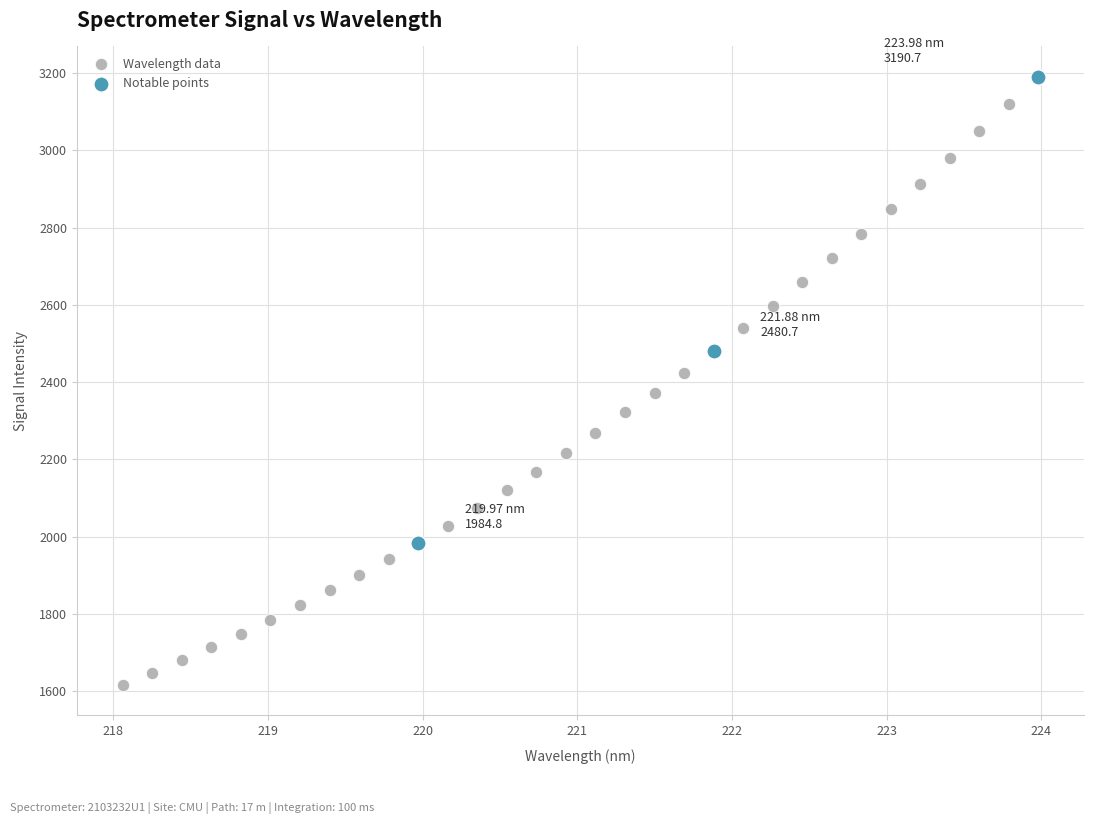

Which series contains the highest Y value?

Notable points